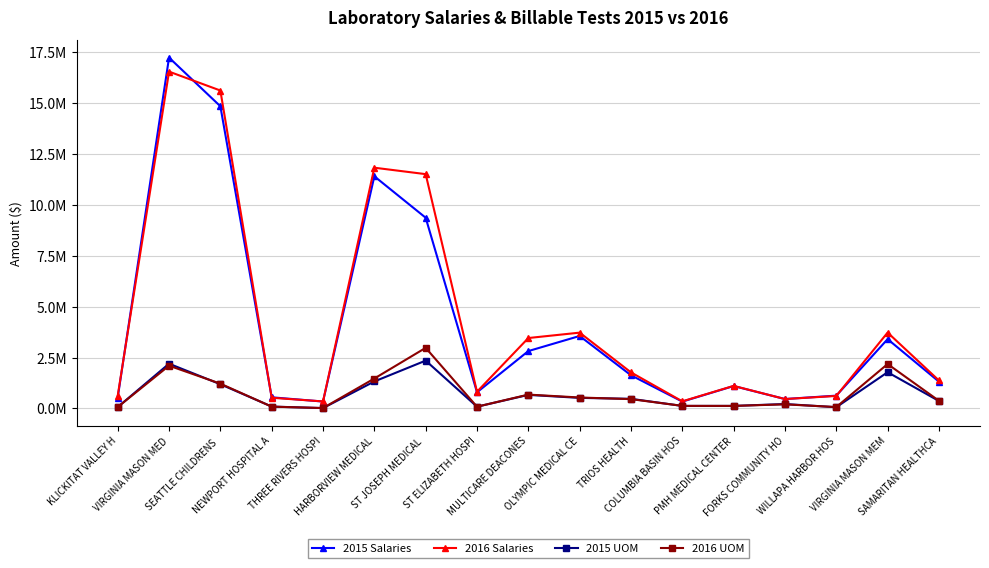

What is the difference between the 2016 Salaries values at ST ELIZABETH HOSPI and COLUMBIA BASIN HOS?

472318